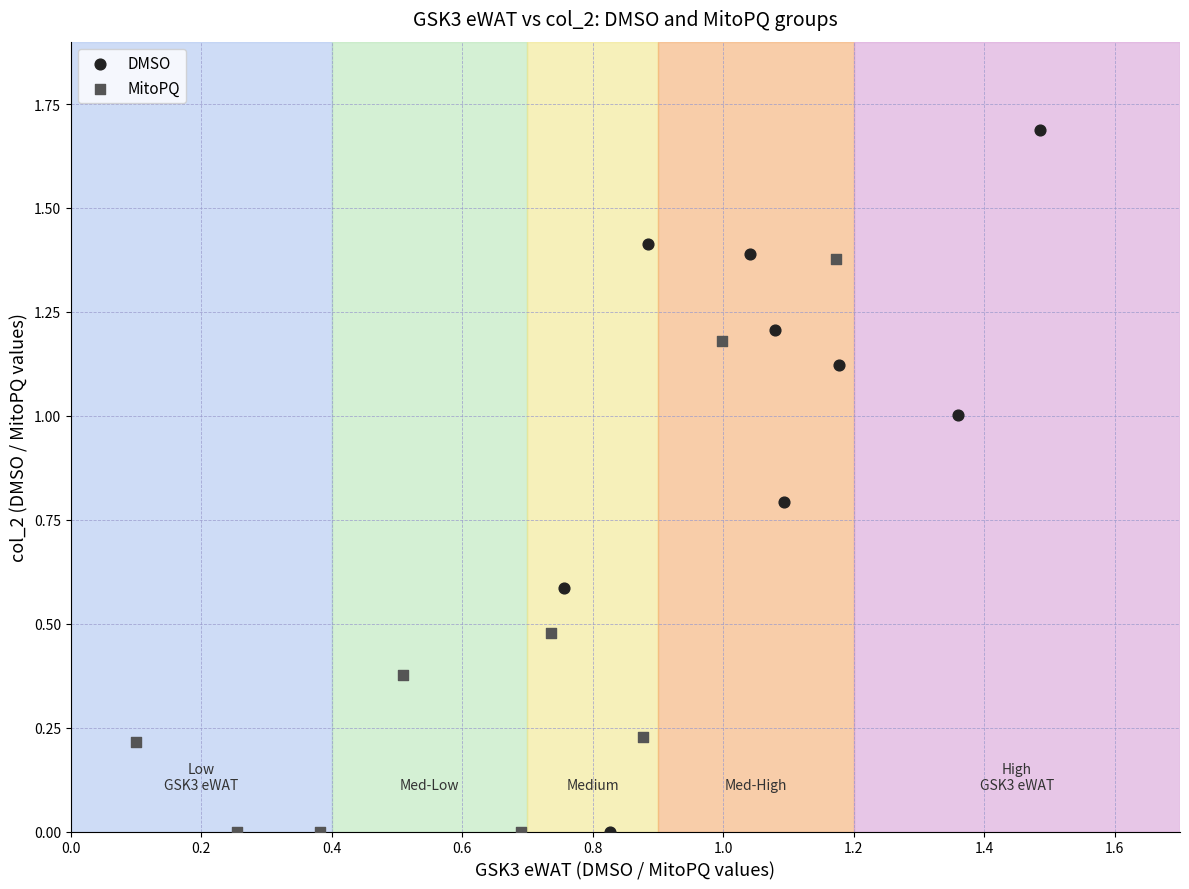

Which series has the widest spread of Y values?

DMSO